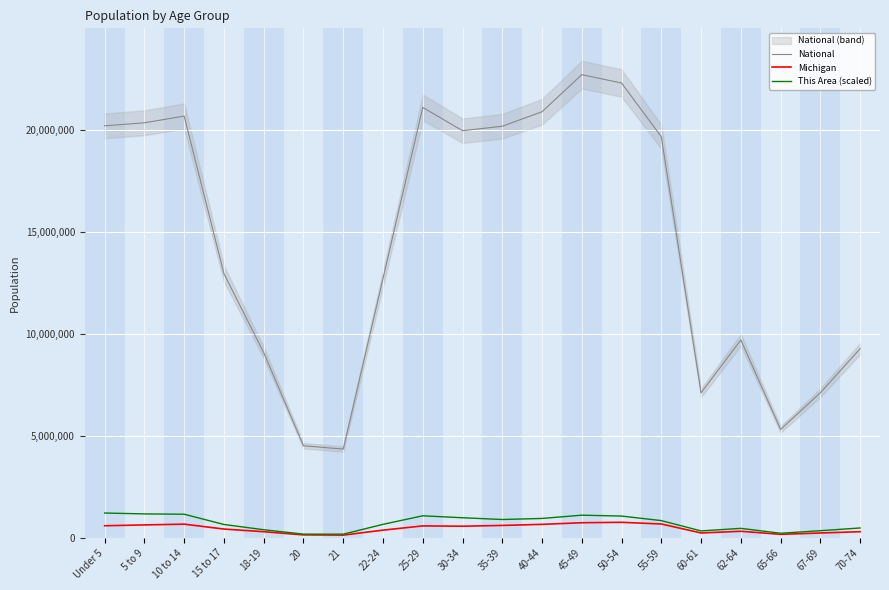

Reading left to right, transcribe all the data shown in this chart.

National: Under 5=20201362.0	5 to 9=20348657.0	10 to 14=20677194.0	15 to 17=12954254.0	18-19=9086089.0	20=4519129.0	21=4354294.0	22-24=12712576.0	25-29=21101849.0	30-34=19962099.0	35-39=20179642.0	40-44=20890964.0	45-49=22708591.0	50-54=22298125.0	55-59=19664805.0	60-61=7113727.0	62-64=9704197.0	65-66=5319902.0	67-69=7115361.0	70-74=9278166.0
Michigan: Under 5=596286.0	5 to 9=637784.0	10 to 14=675216.0	15 to 17=434782.0	18-19=304817.0	20=149350.0	21=138484.0	22-24=381238.0	25-29=589583.0	30-34=574566.0	35-39=612493.0	40-44=665481.0	45-49=744581.0	50-54=765452.0	55-59=683186.0	60-61=243067.0	62-64=325744.0	65-66=177313.0	67-69=241312.0	70-74=306084.0
This Area (scaled): Under 5=1220833.2	5 to 9=1177617.9	10 to 14=1162492.5	15 to 17=659033.9	18-19=401902.6	20=185825.9	21=183665.2	22-24=665516.2	25-29=1084704.9	30-34=989631.2	35-39=903200.5	40-44=955058.9	45-49=1114955.7	50-54=1071740.3	55-59=849181.4	60-61=343561.9	62-64=468886.4	65-66=229041.3	67-69=354365.8	70-74=488333.3